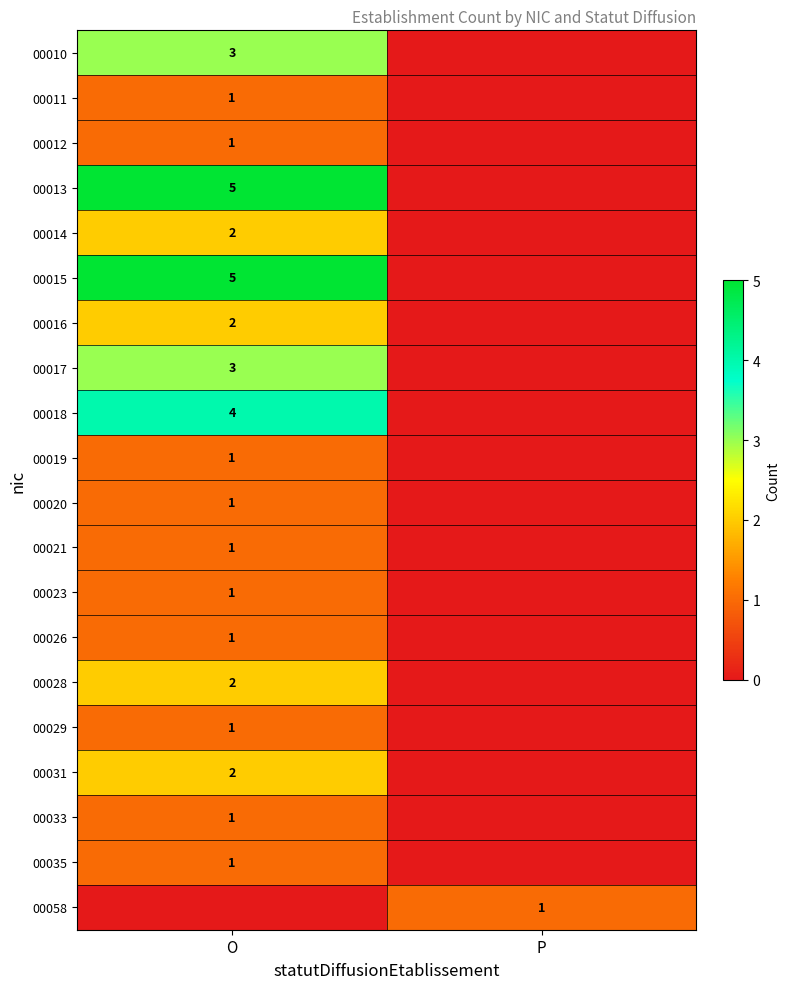

The 00019 series shows 0 at O. True or false?

False